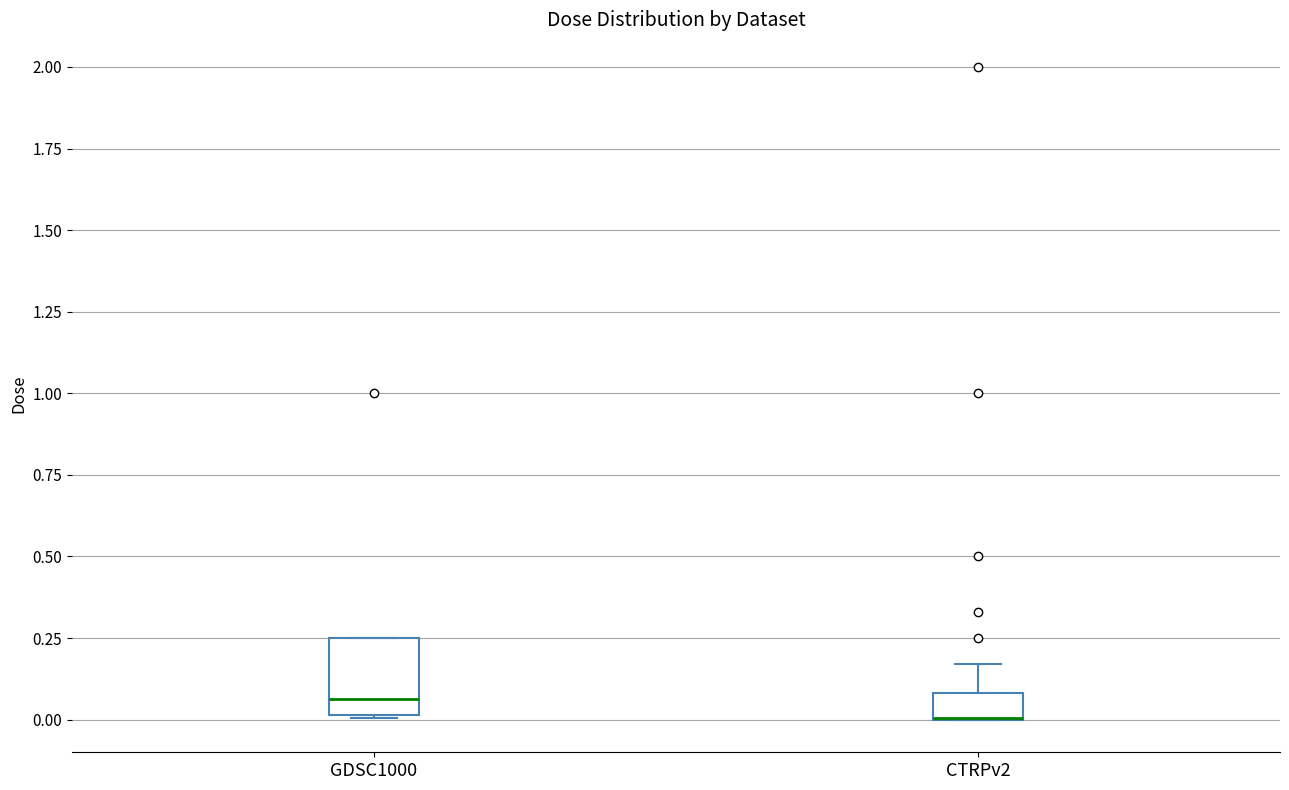

Where is the upper edge of the box for GDSC1000 on the y-axis? The values are not printed on the chart, so give them approximately, as read against the axis.

0.25